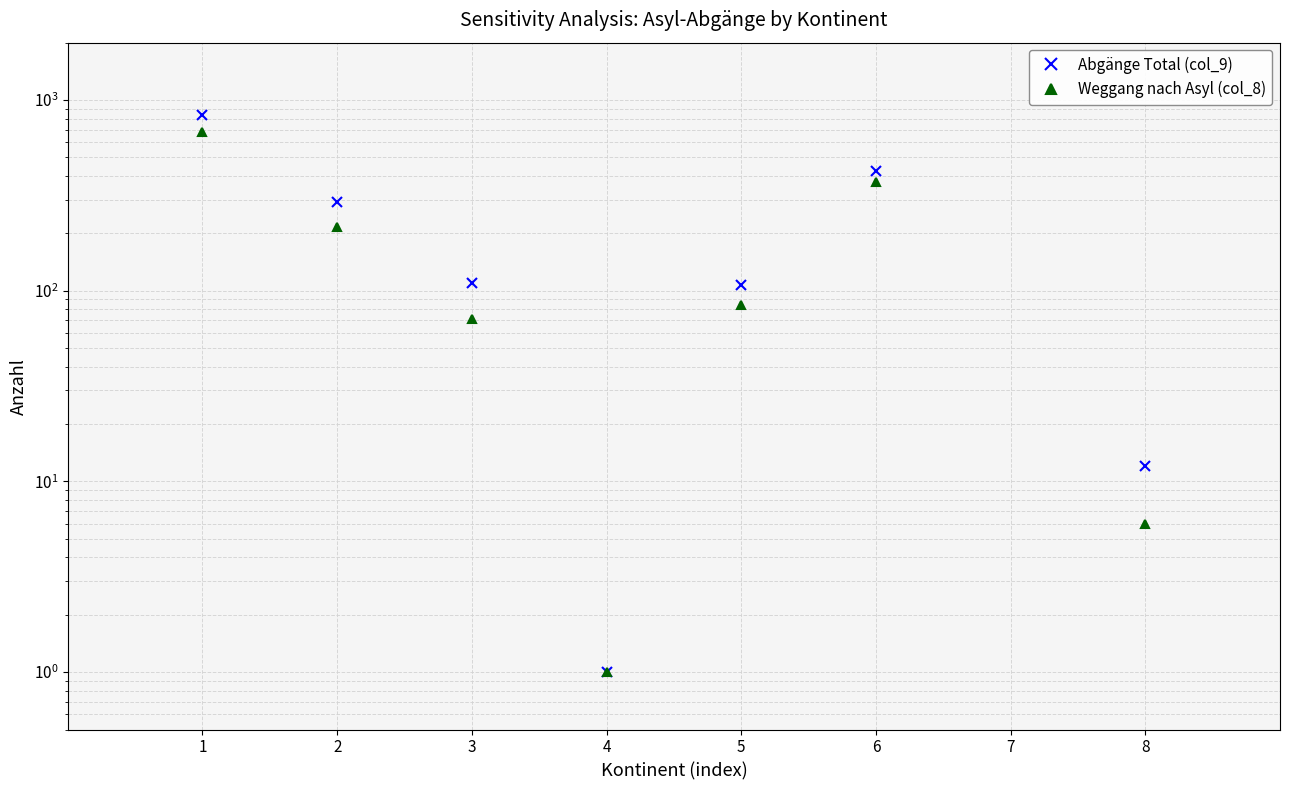

At how many categories does at least one series exceed 95?

5